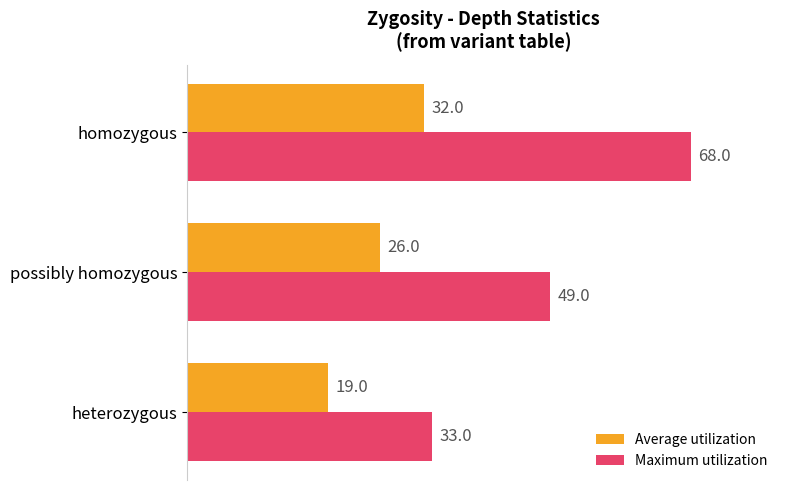

Which series changed the most between heterozygous and homozygous?

Maximum utilization